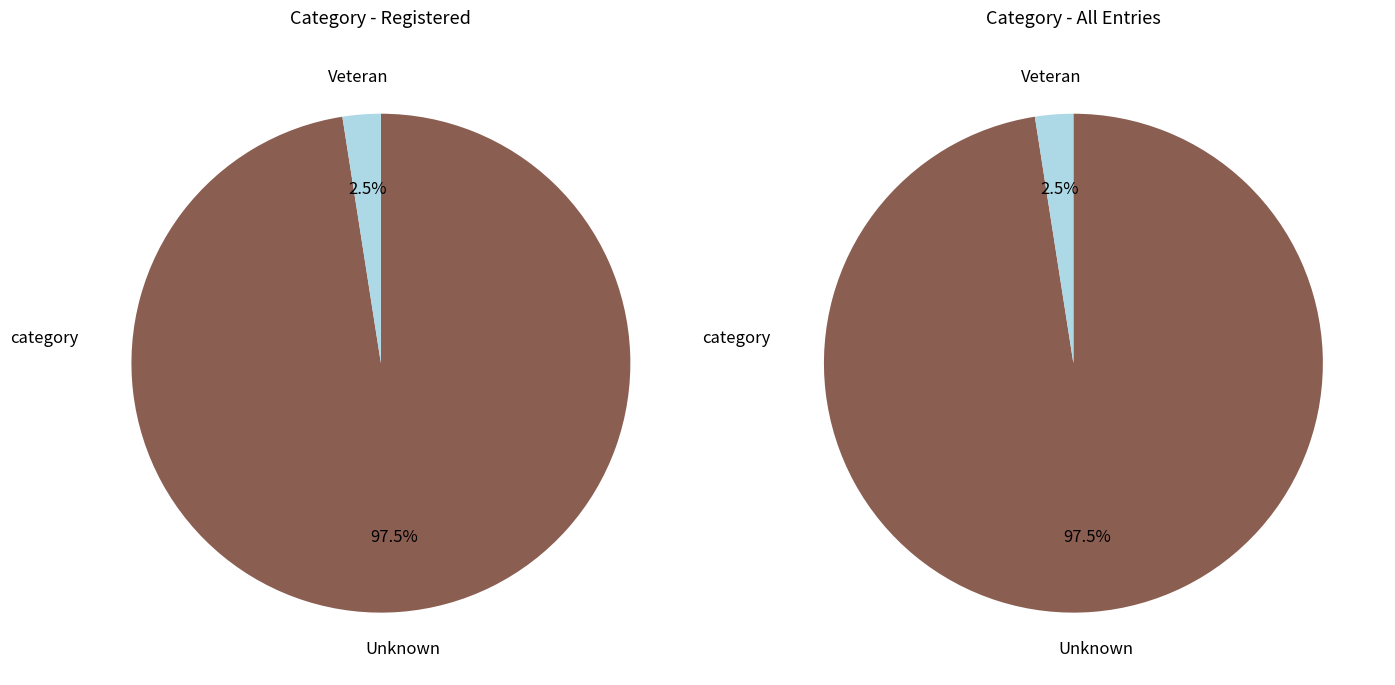

Is it true that Other is 11% of the pie?

False